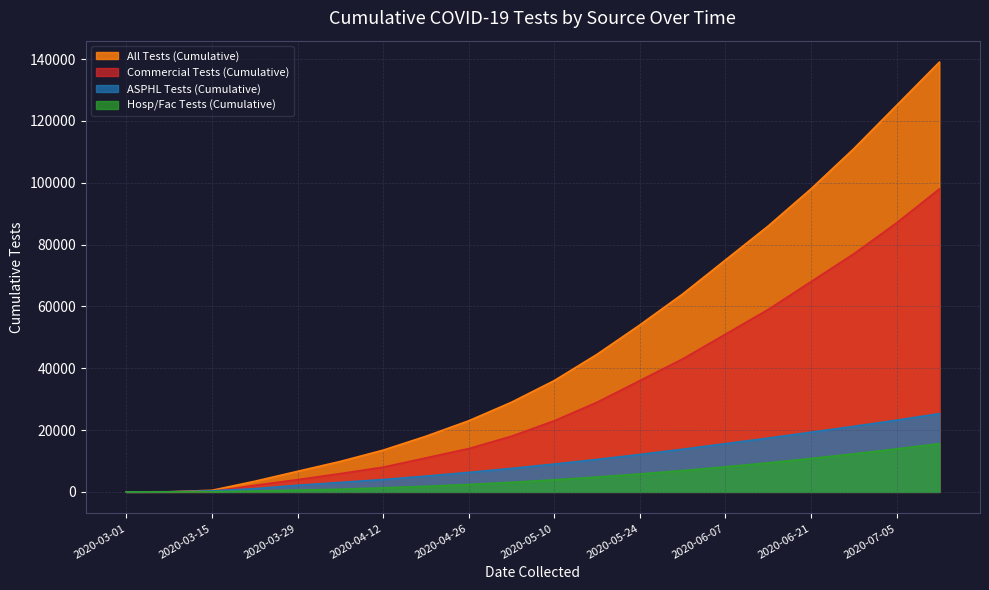

What is the value of the Hosp/Fac Tests (Cumulative) point at the 7th from the left?

1300